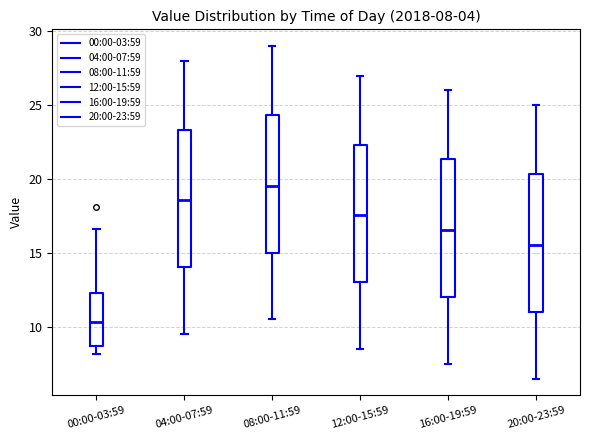

Which box's median line is the lowest?

00:00-03:59